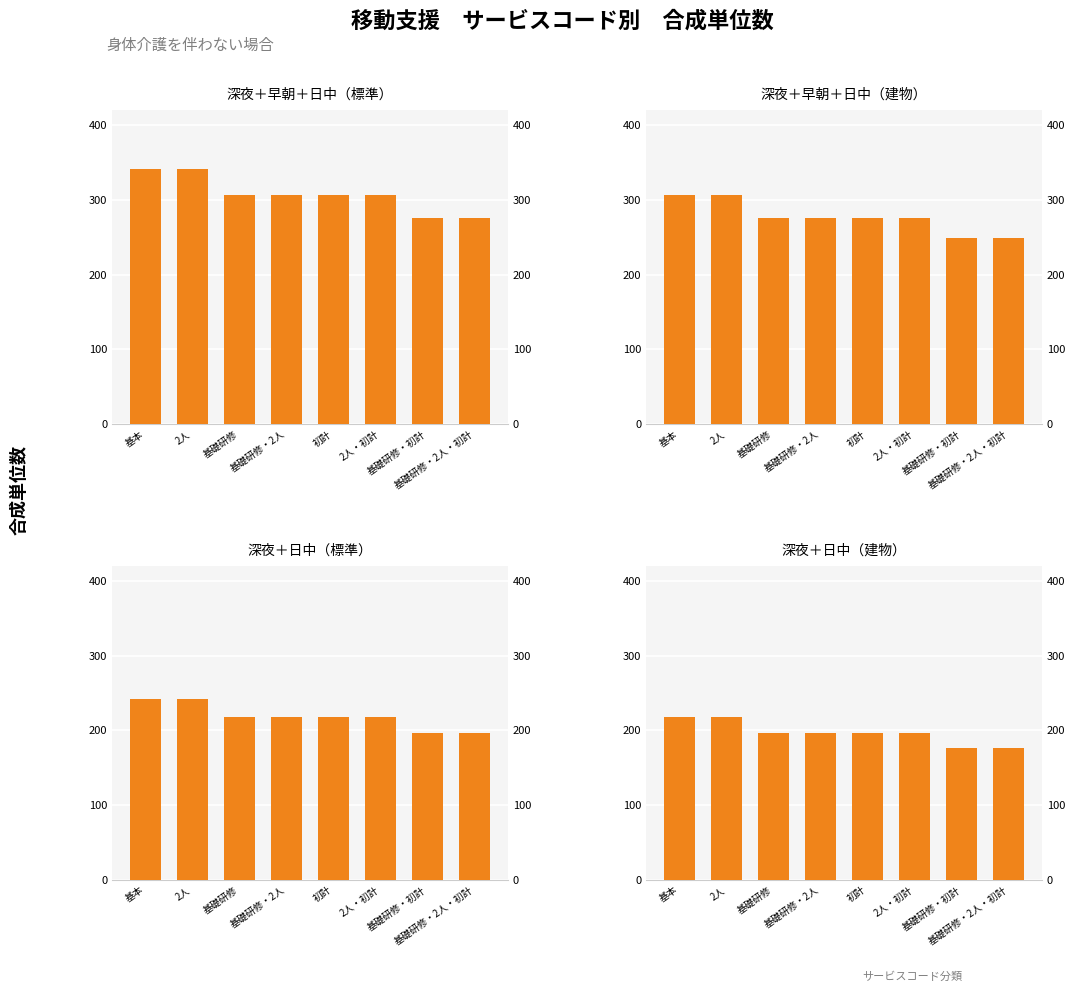

Reading left to right, list all the values displayed in this chart.

深夜＋早朝＋日中（標準）: 341	341	307	307	307	307	276	276
深夜＋早朝＋日中（建物）: 307	307	276	276	276	276	249	249
深夜＋日中（標準）: 242	242	218	218	218	218	196	196
深夜＋日中（建物）: 218	218	196	196	196	196	176	176